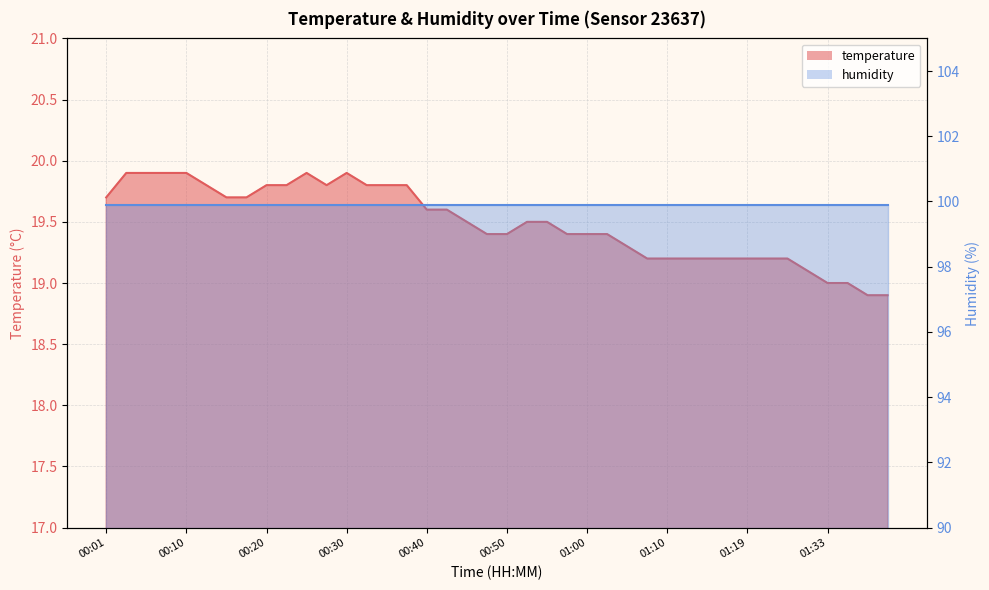

True or false: there are more than 2 points higher than both neighbors.

False